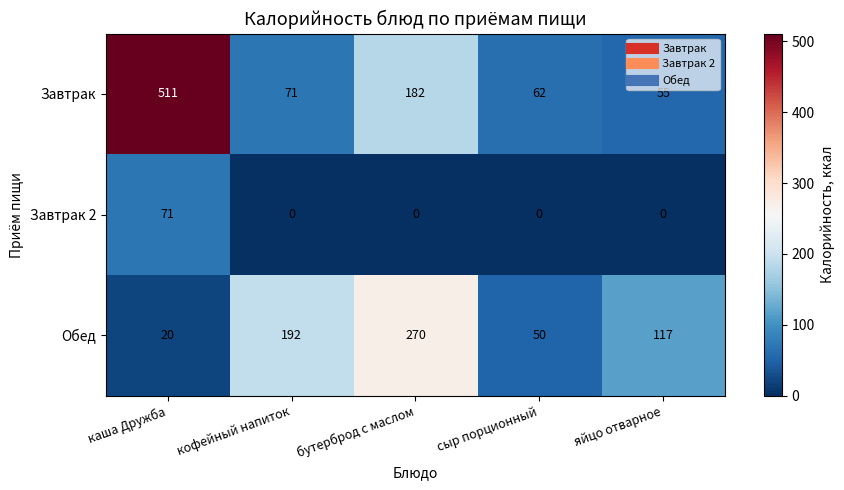

Reading right to left, extract all data points from this chart.

Завтрак: 55	62	182	71	511
Завтрак 2: 0	0	0	0	71
Обед: 117	50	270	192	20